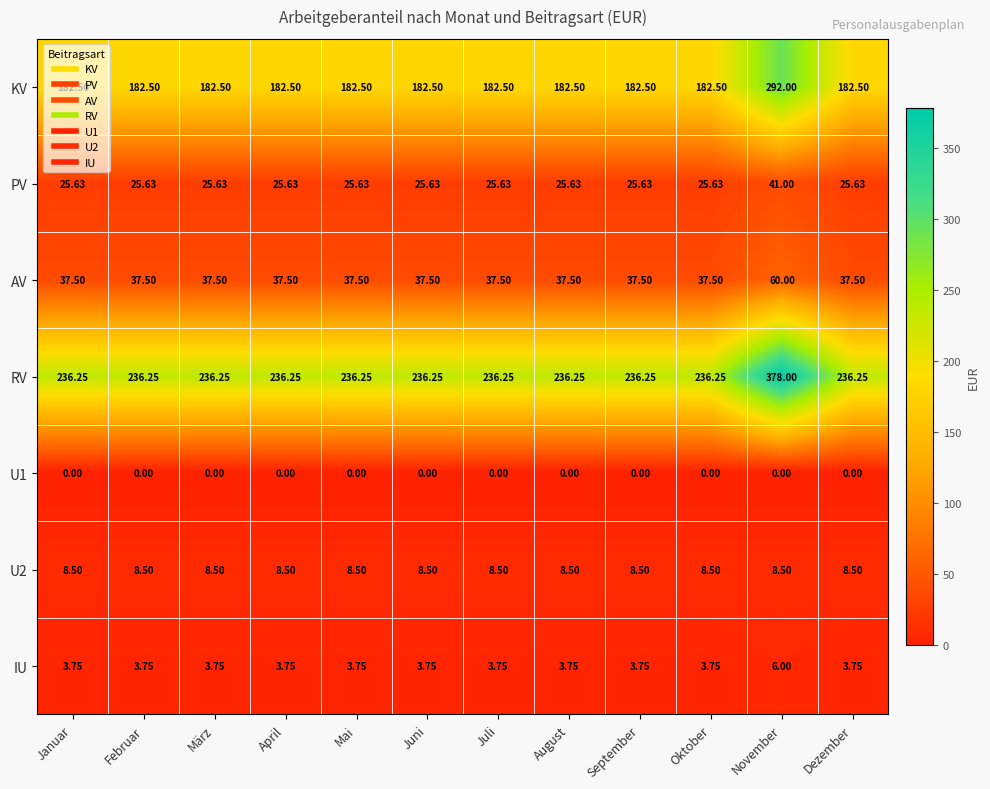

Which series has the largest total across all categories?

RV